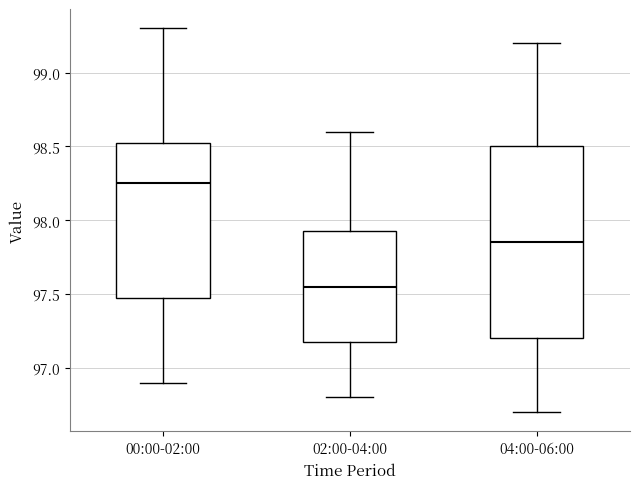

Which box has the highest median line?

00:00-02:00